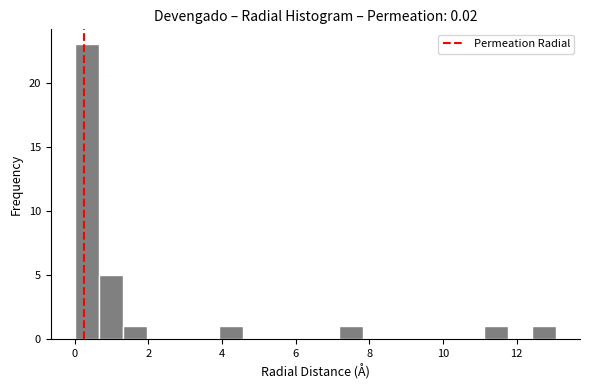

Around what value on the x-axis is the tallest bar? Give the approximate position of its centre, as read against the axis.

0.4